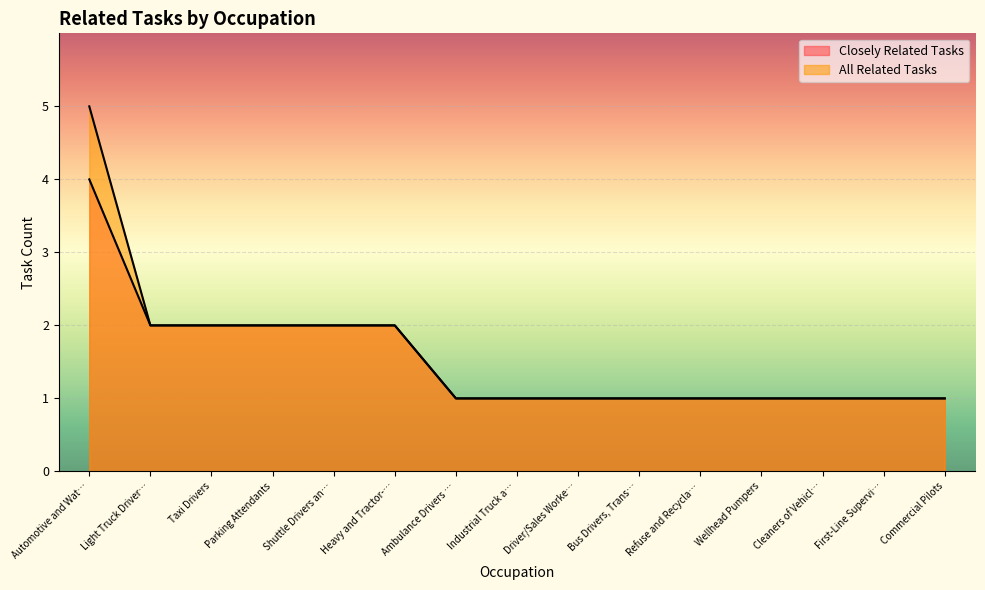

List the series in order of their peak value, lowest first.

Closely Related Tasks, All Related Tasks